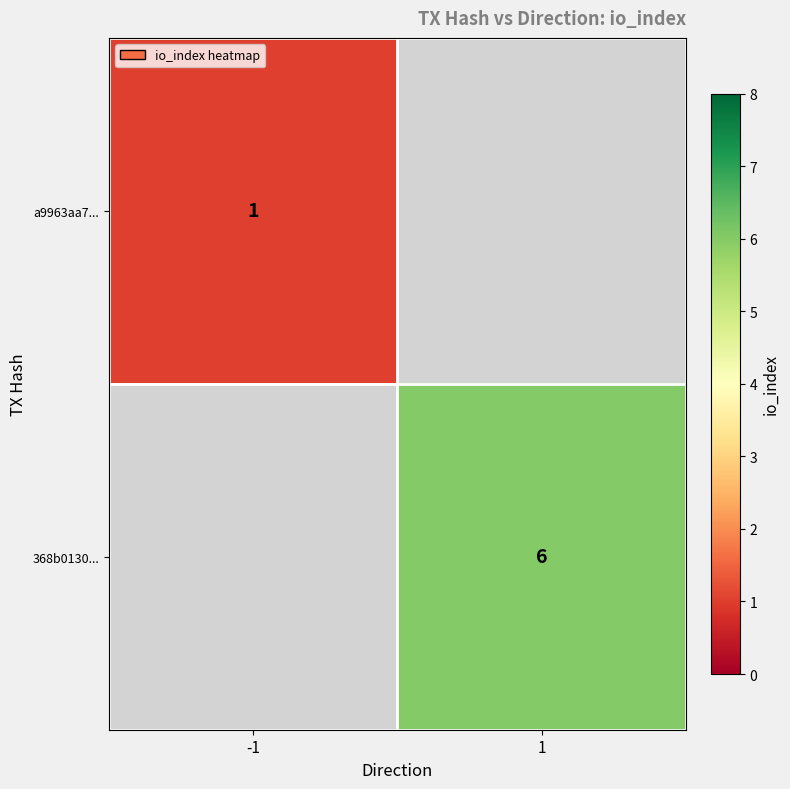

What is the maximum value shown in the chart?

6.0